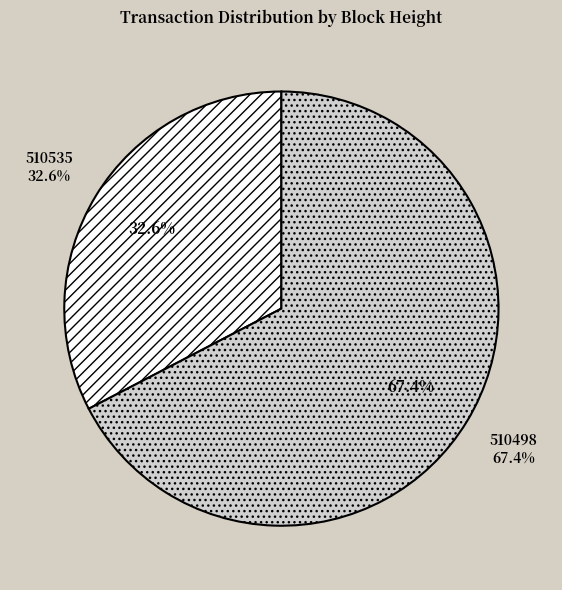

The 510498 slice represents 76% of the pie. True or false?

False